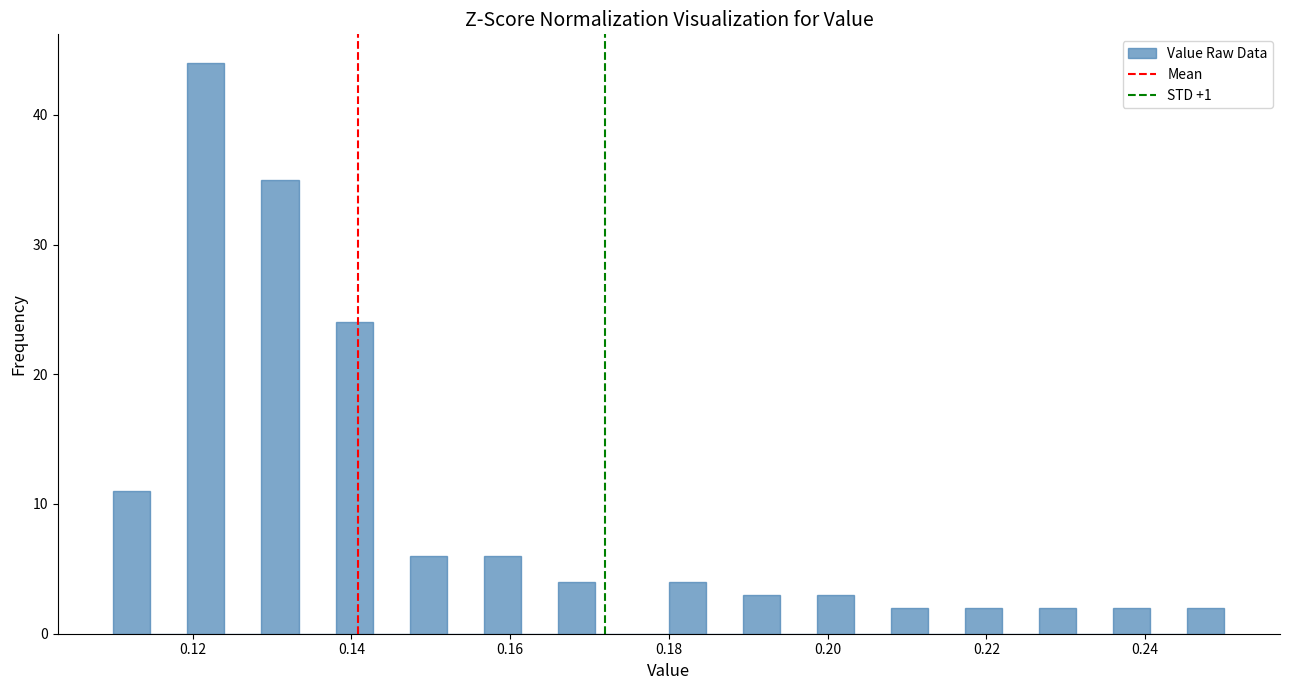

Read against the x-axis, roughly where is the centre of the tallest bar?

0.122